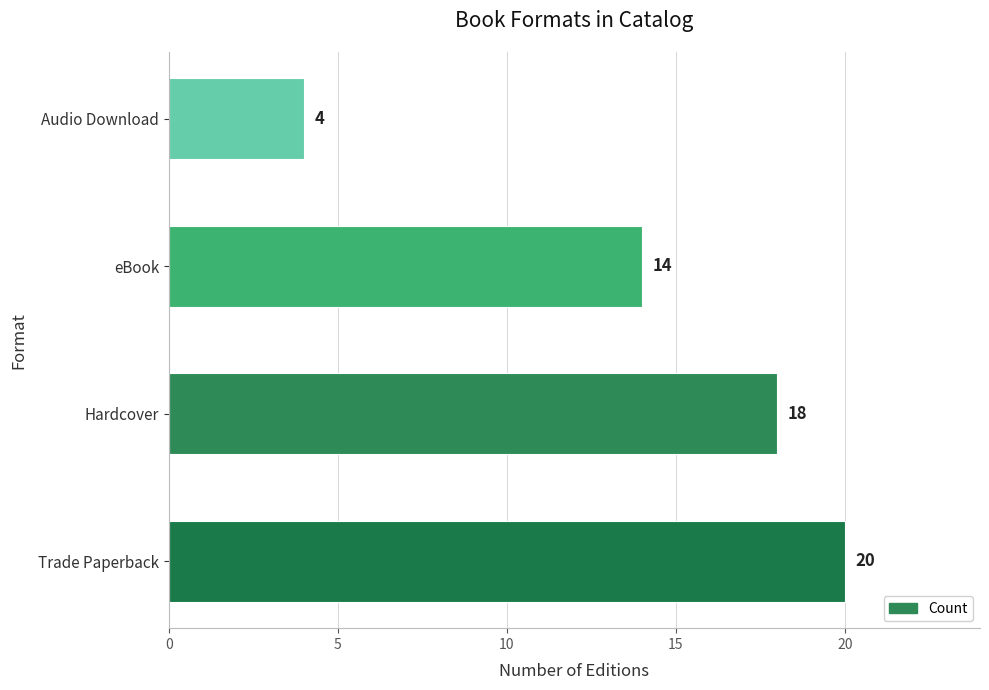

The chart shows a value of 19 at eBook. True or false?

False